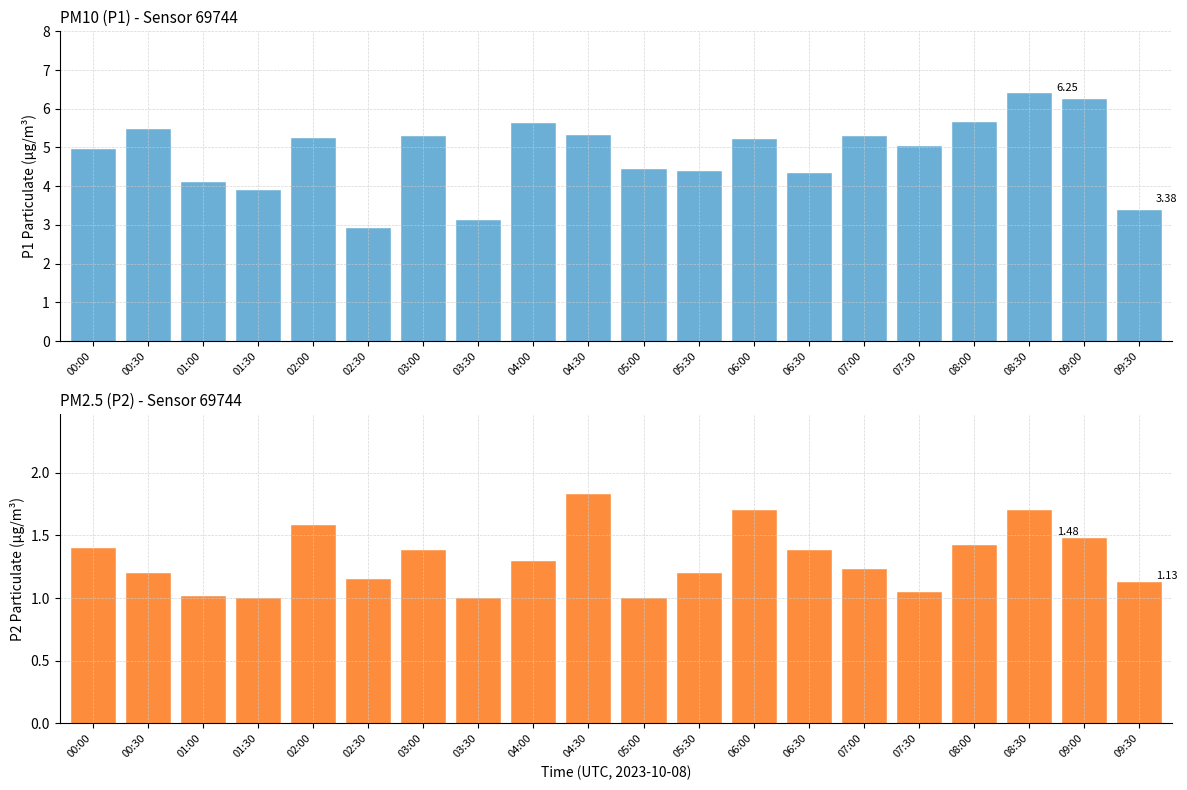

What is the maximum value for P2?

1.8